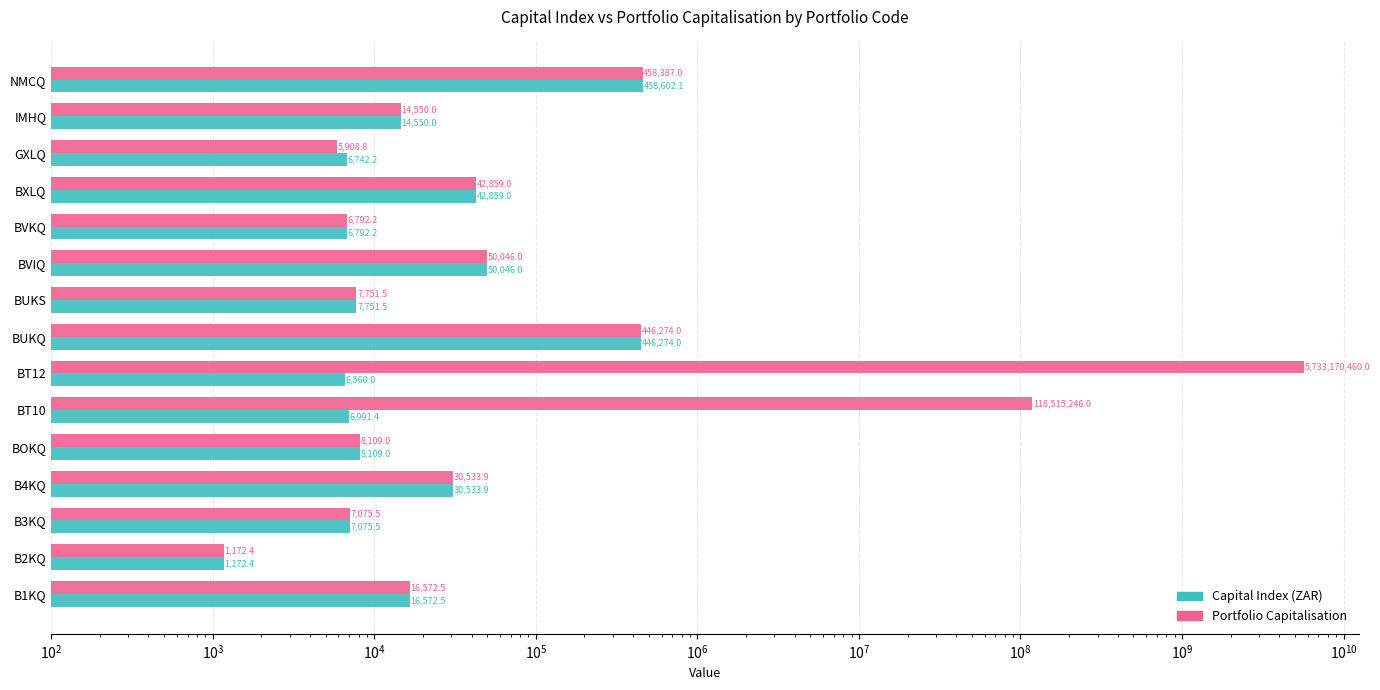

Which series has the largest total across all categories?

Portfolio Capitalisation